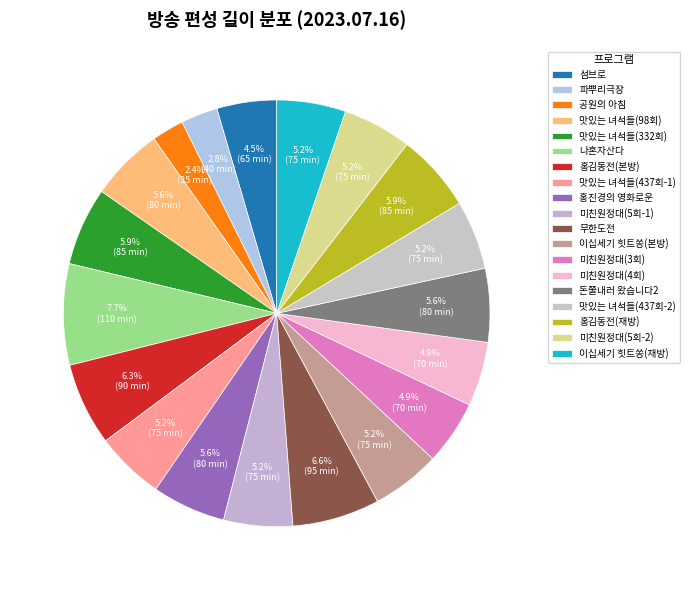

Which category has the biggest portion of the pie?

나혼자산다